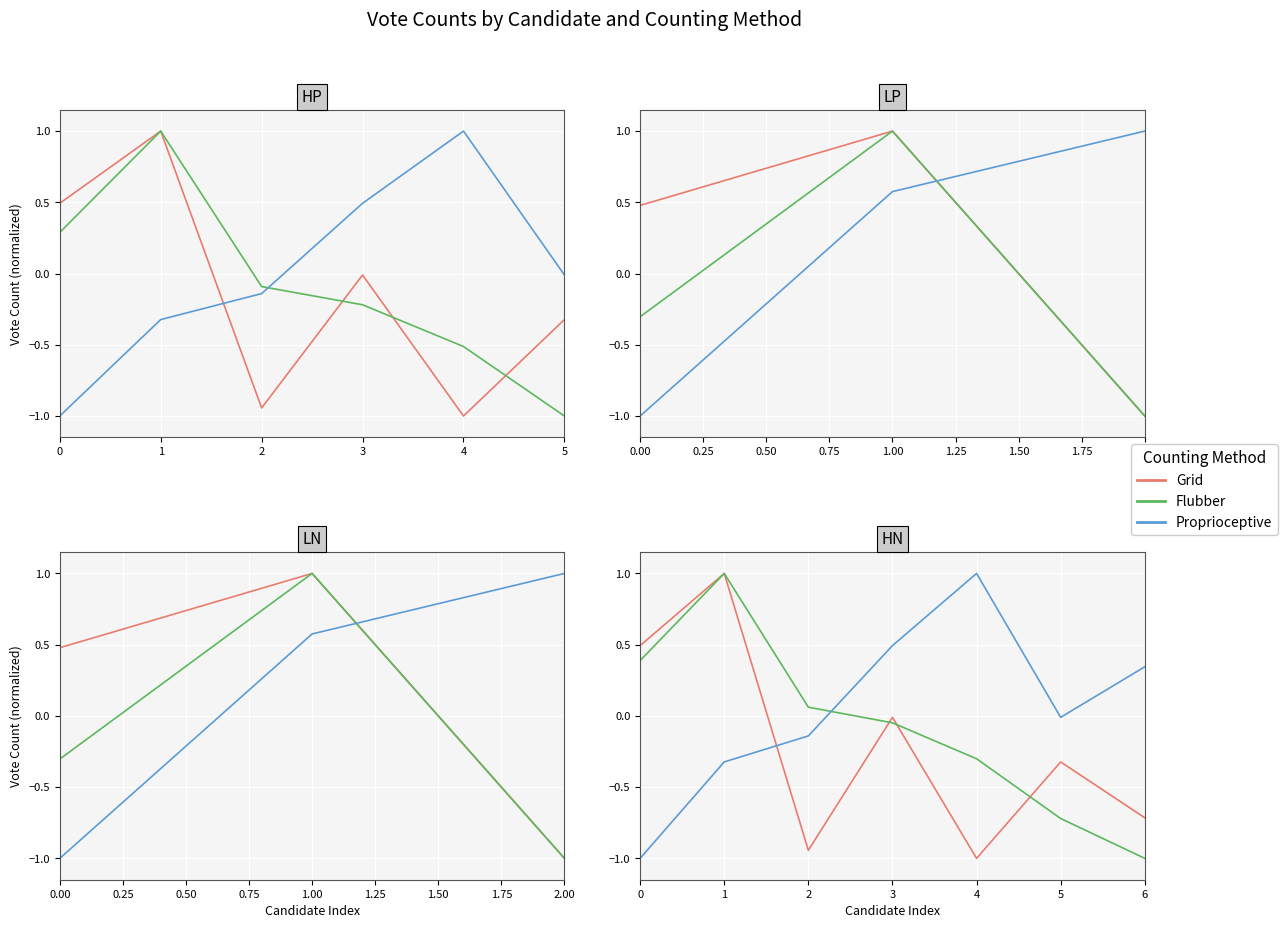

Is the value of Flubber at 2 greater than the value of Grid at 0?

No